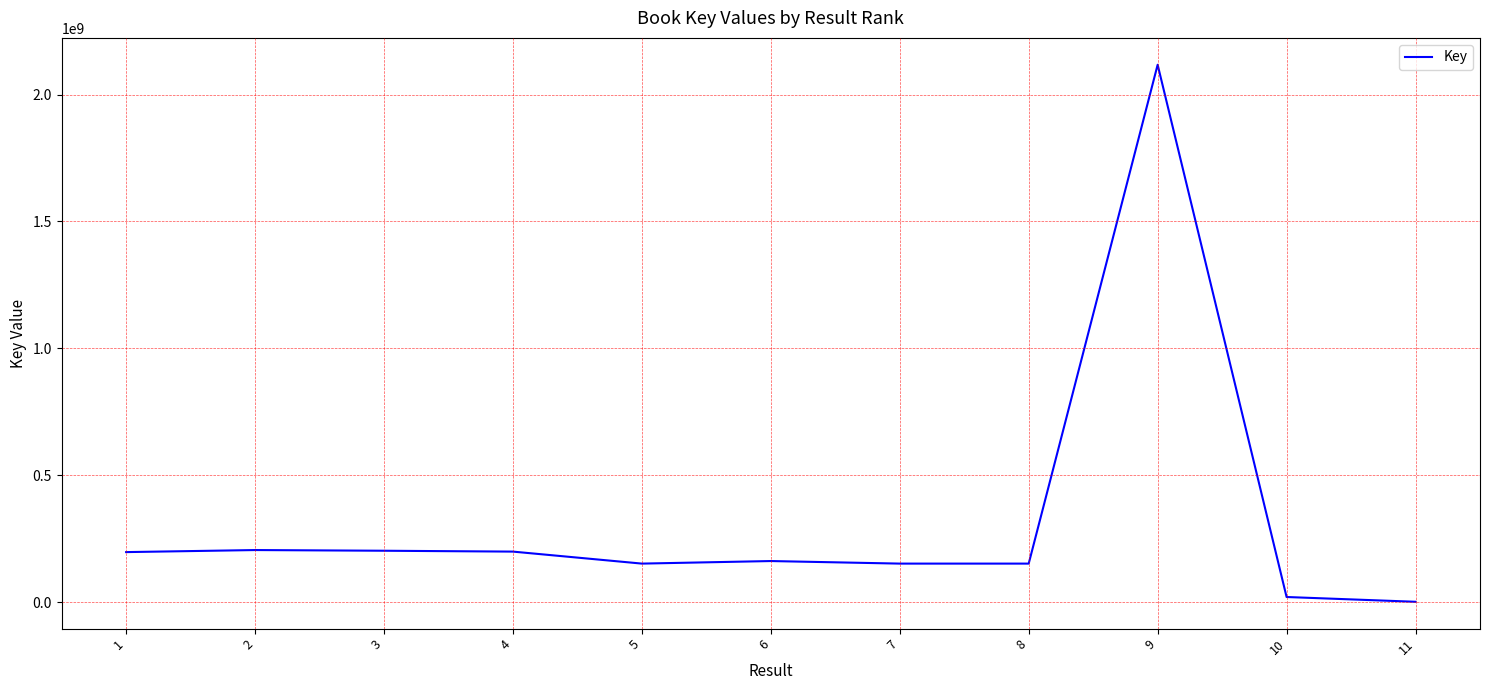

Which has a higher value, 3 or 7?

3